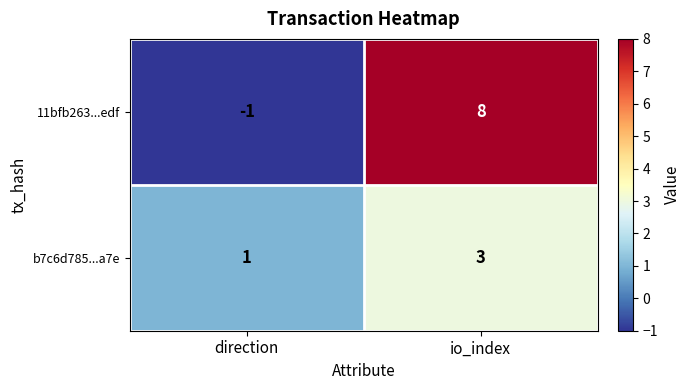

How many positive values does the 11bfb263...edf series have?

1